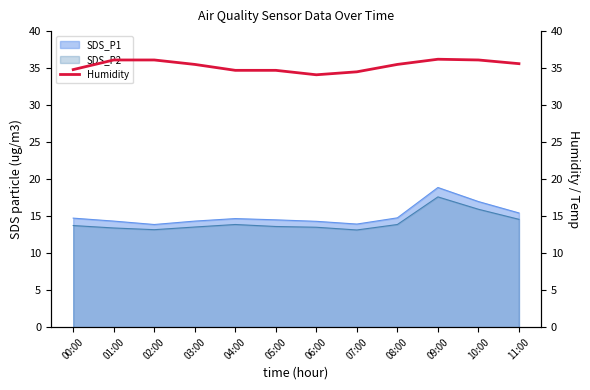

What is the lowest value of the SDS_P1 series?

13.9